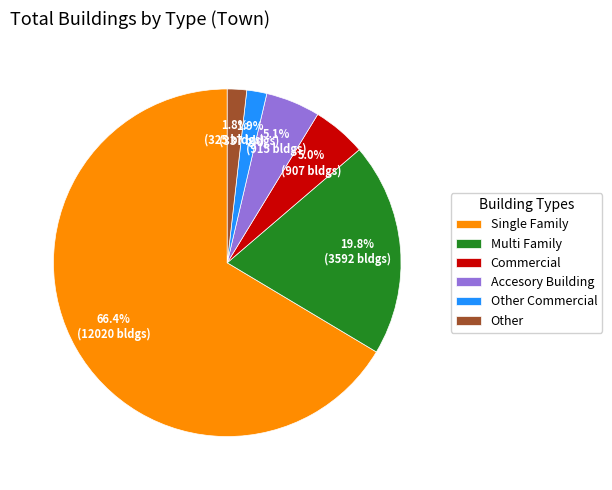

Which slice is the largest?

Single Family